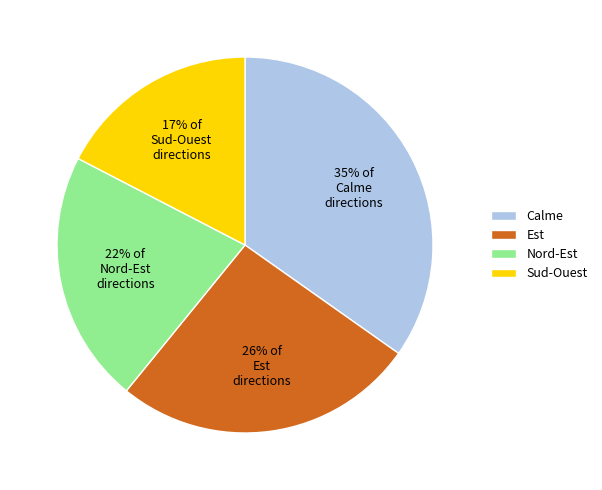

To the nearest percent, what portion does Calme represent?

35%